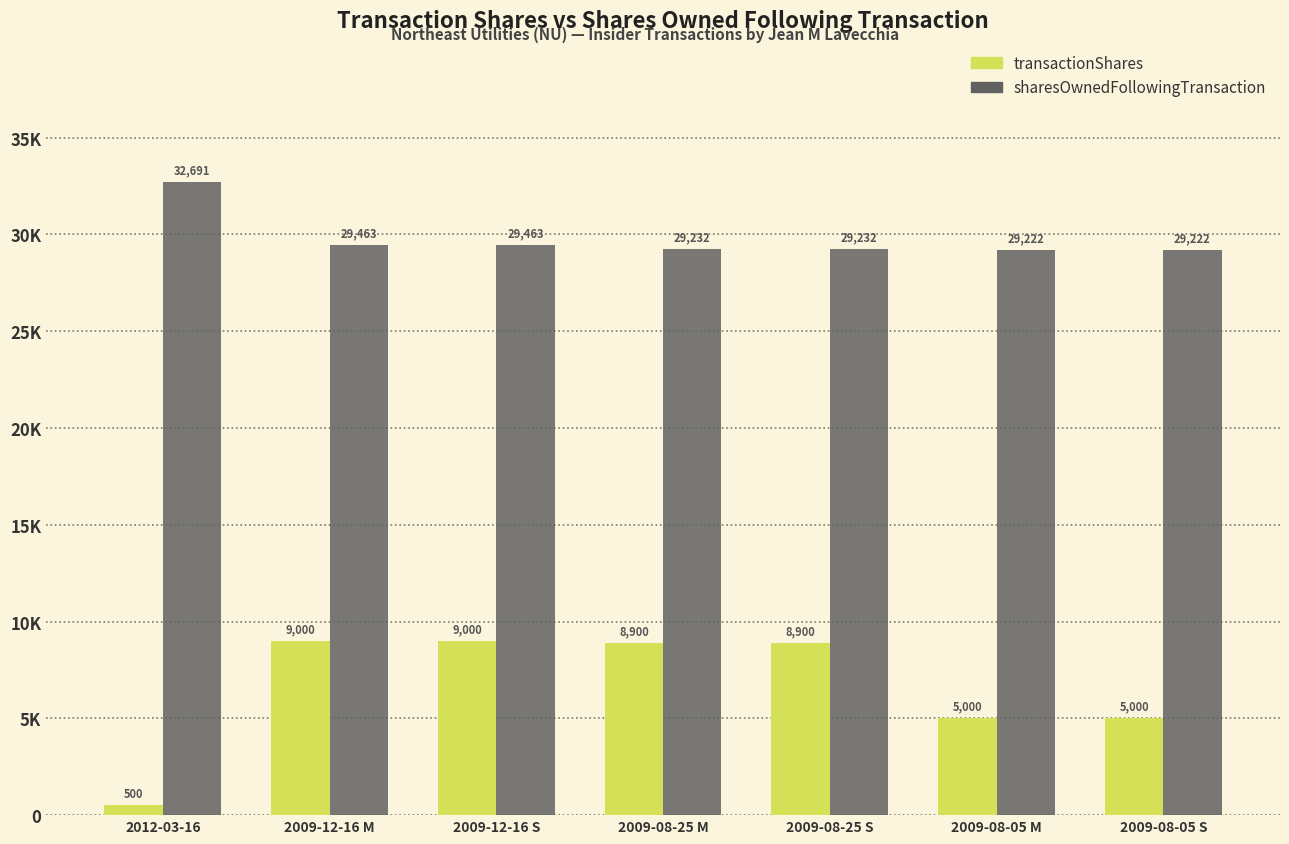

List the labels in order of transactionShares value, smallest first.

2012-03-16, 2009-08-05 M, 2009-08-05 S, 2009-08-25 M, 2009-08-25 S, 2009-12-16 M, 2009-12-16 S